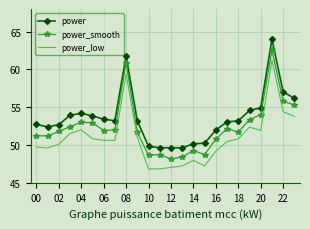

Rank the series by their average value, from lowest to highest.

power_low, power_smooth, power